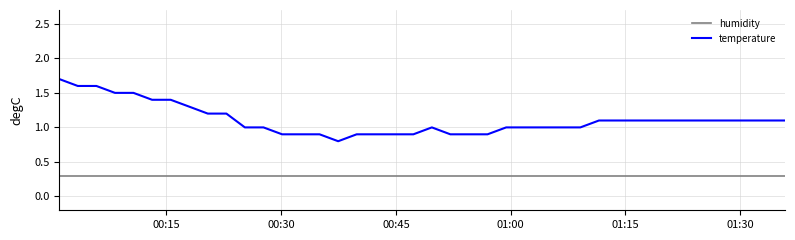

Which series has the largest range (max minus min)?

temperature